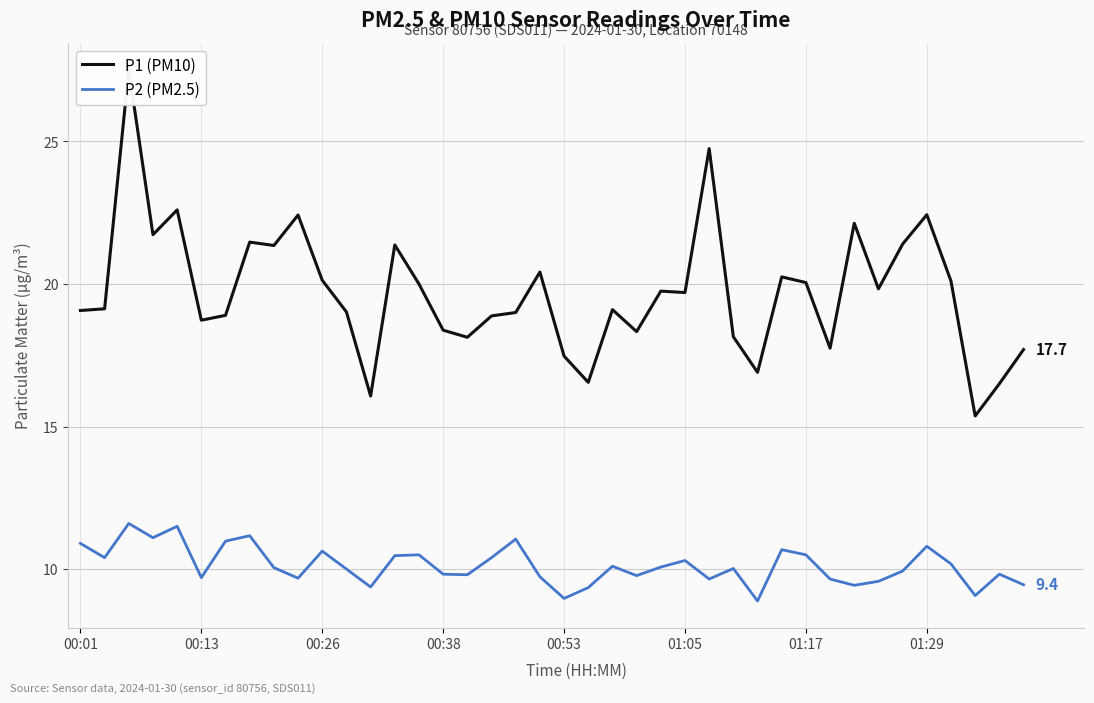

At how many categories does at least one series exceed 18?

32